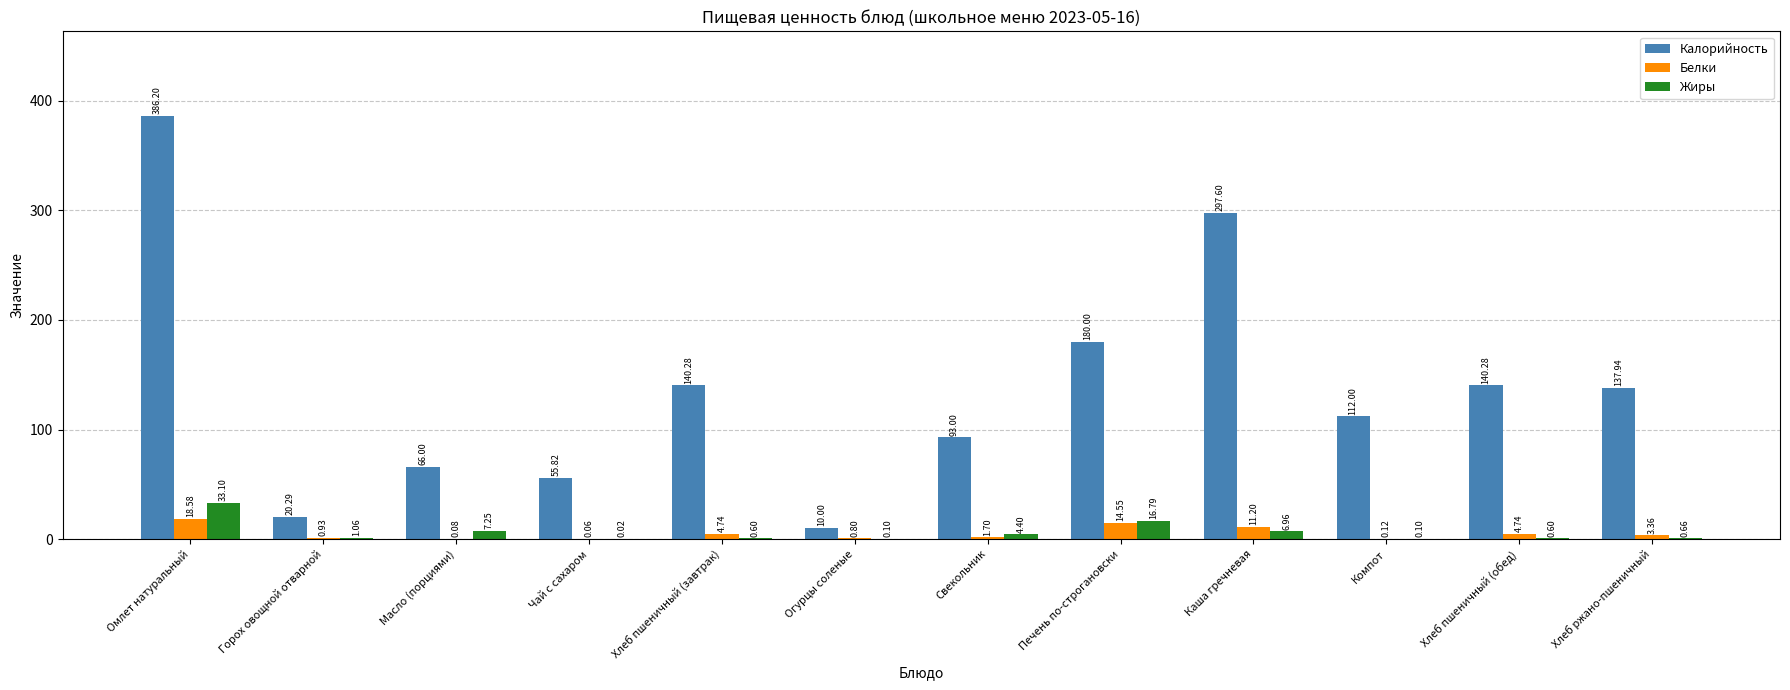

At which label does Жиры first exceed 1?

Омлет натуральный